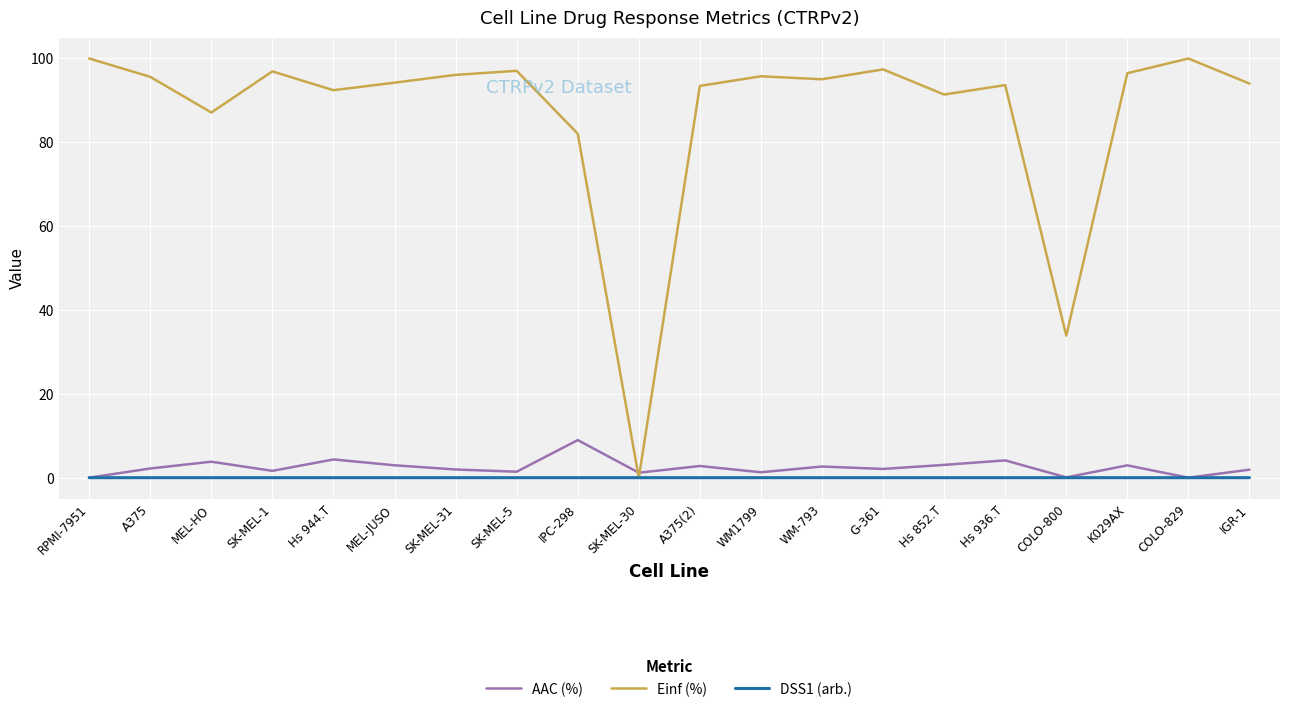

Which series has the largest total across all categories?

Einf (%)